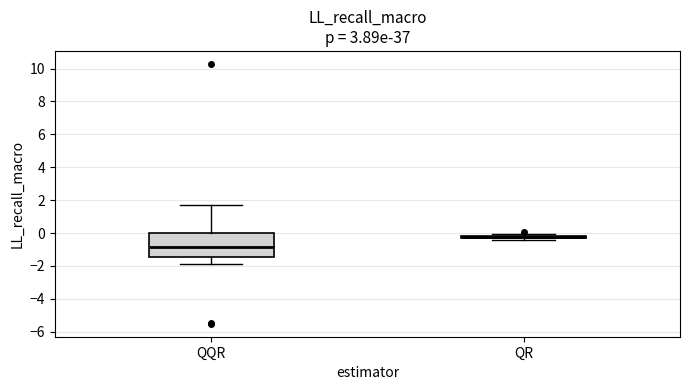

Comparing the boxes themselves (not the whiskers), which one is the tallest?

QQR